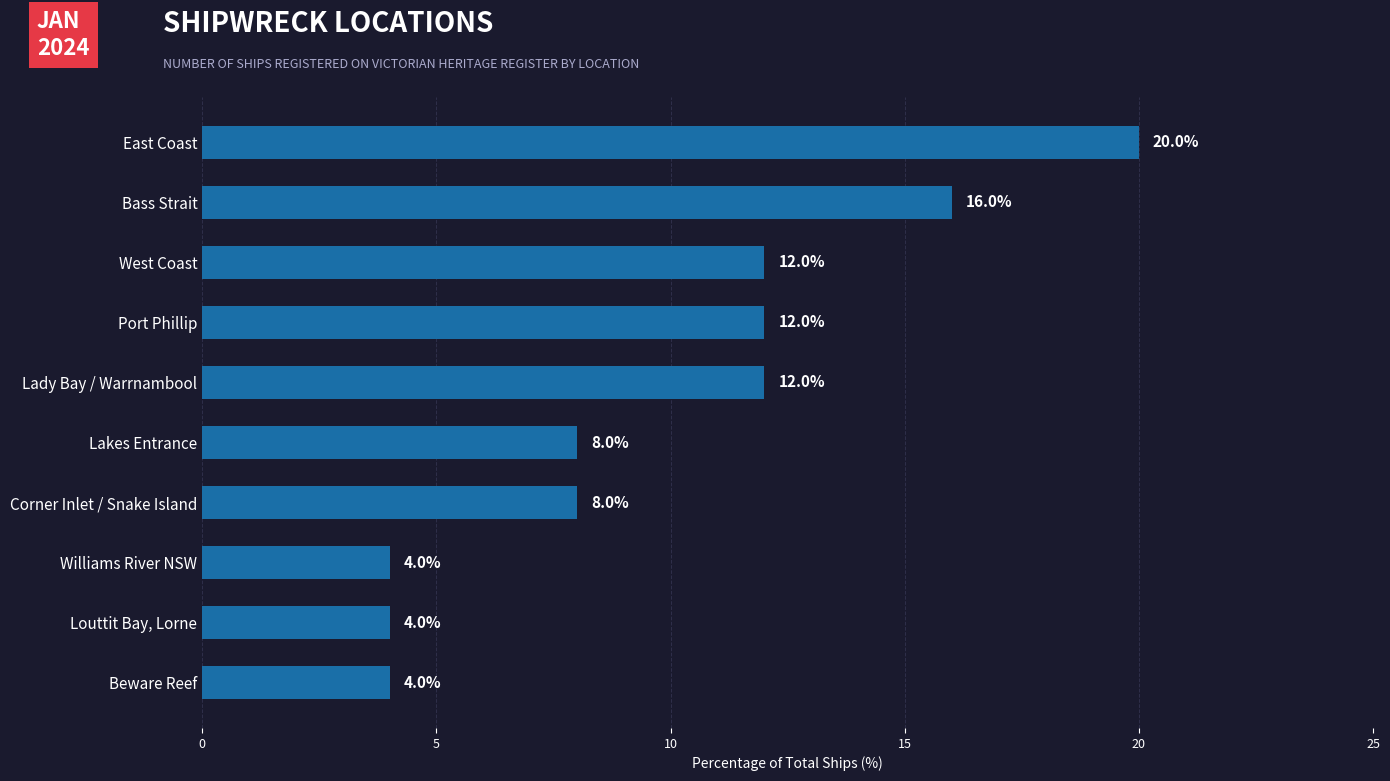

Which label corresponds to the largest value in the chart?

East Coast